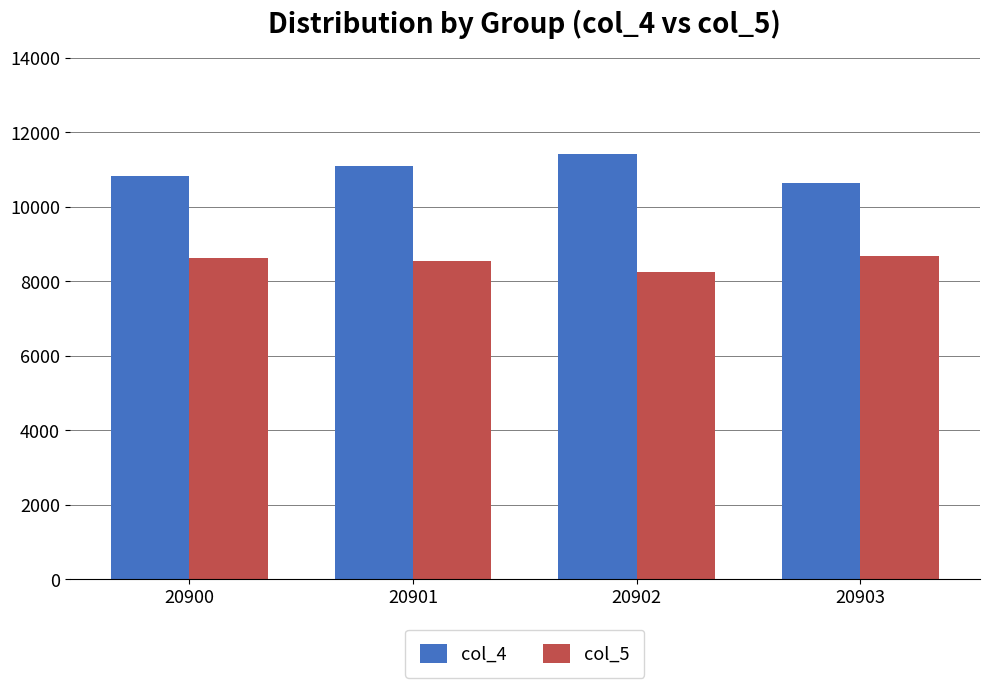

At how many categories does at least one series exceed 9958?

4